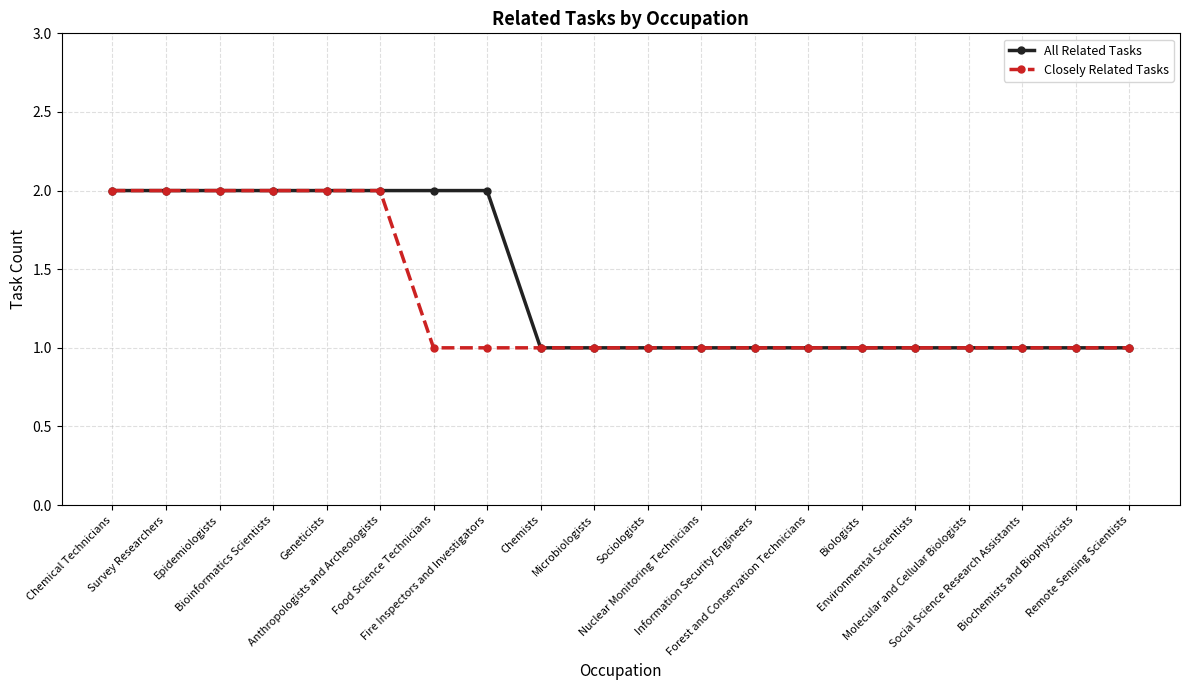

Is this an area chart (filled region under the line)?

No